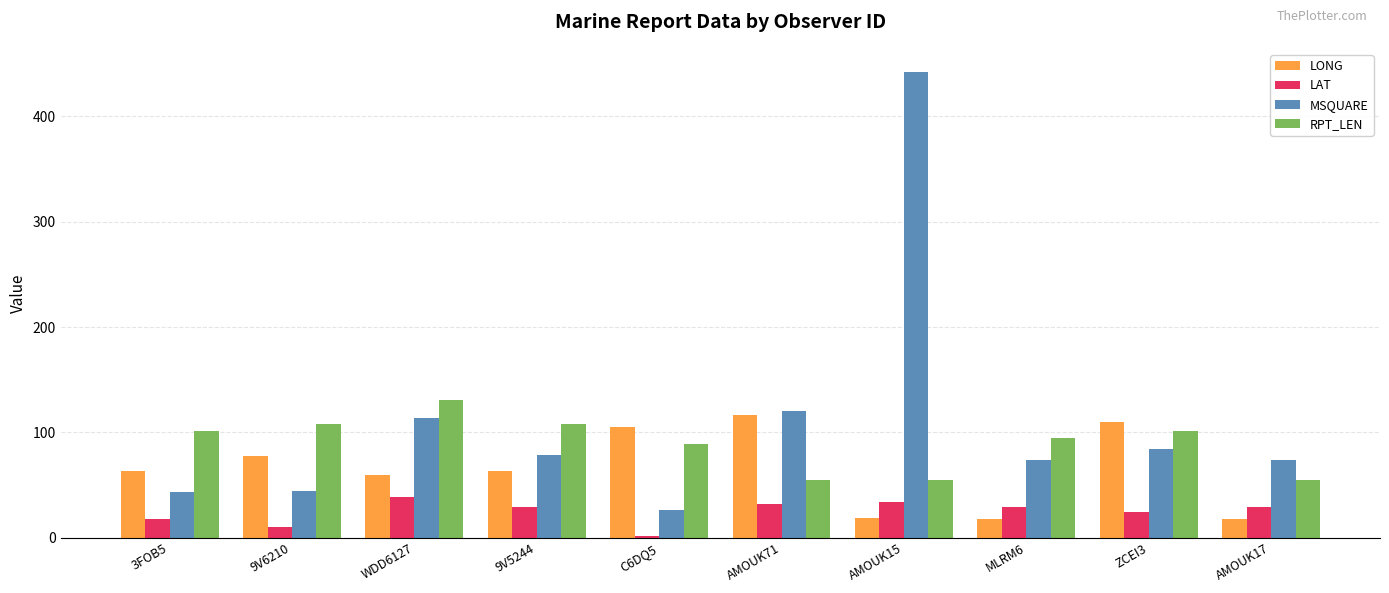

What is the difference between the maximum and minimum values in the MSQUARE series?

416.0